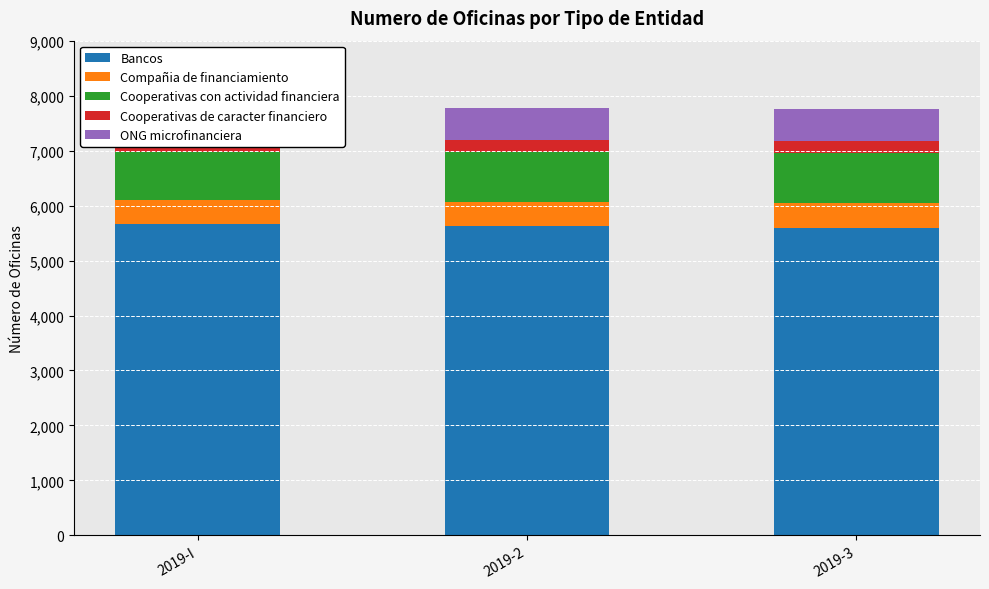

True or false: Bancos has a value of 5600 at 2019-3.

True